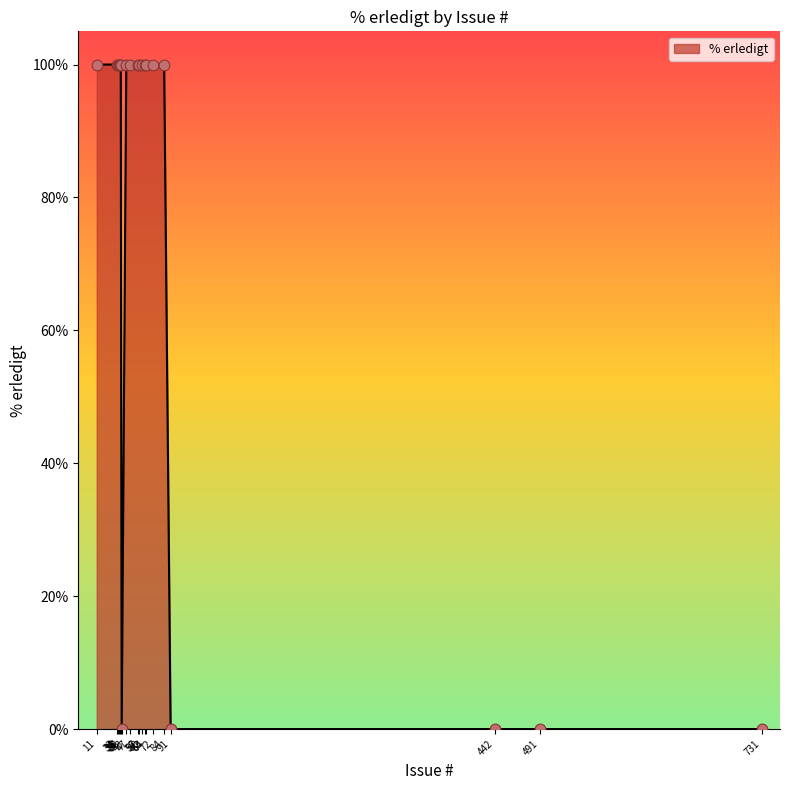

What is the difference between the maximum and minimum values?

100